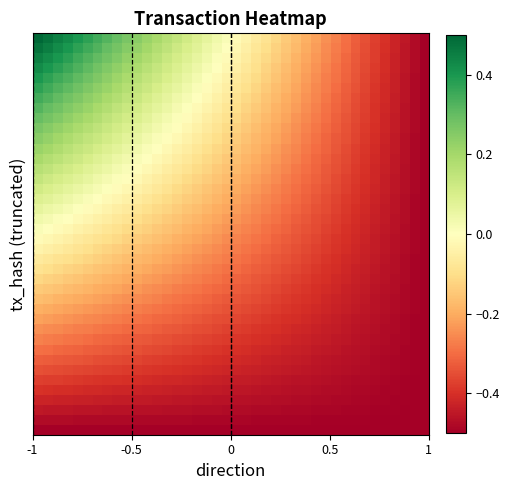

What is the greatest value displayed?

0.5